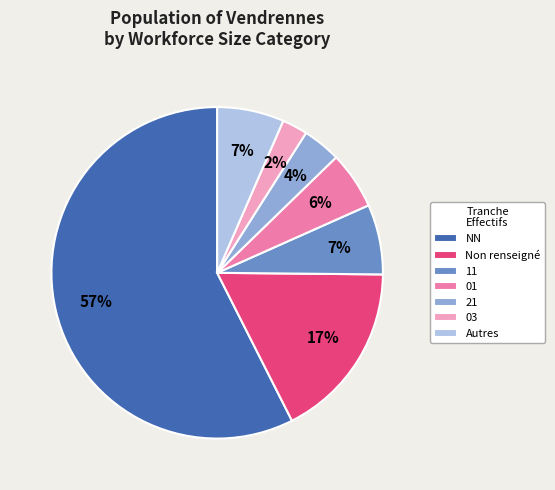

Is NN the majority of the pie?

Yes